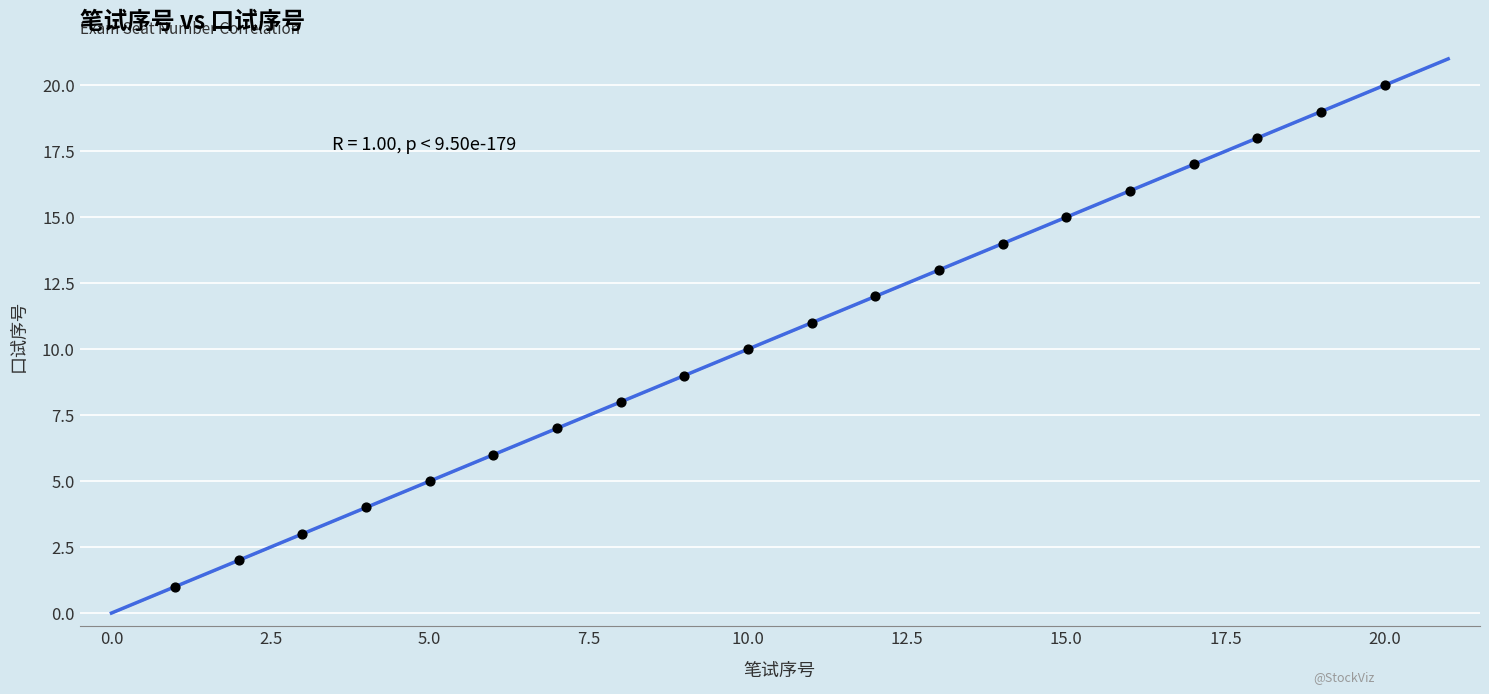

What is the range of X values (max minus min)?

19